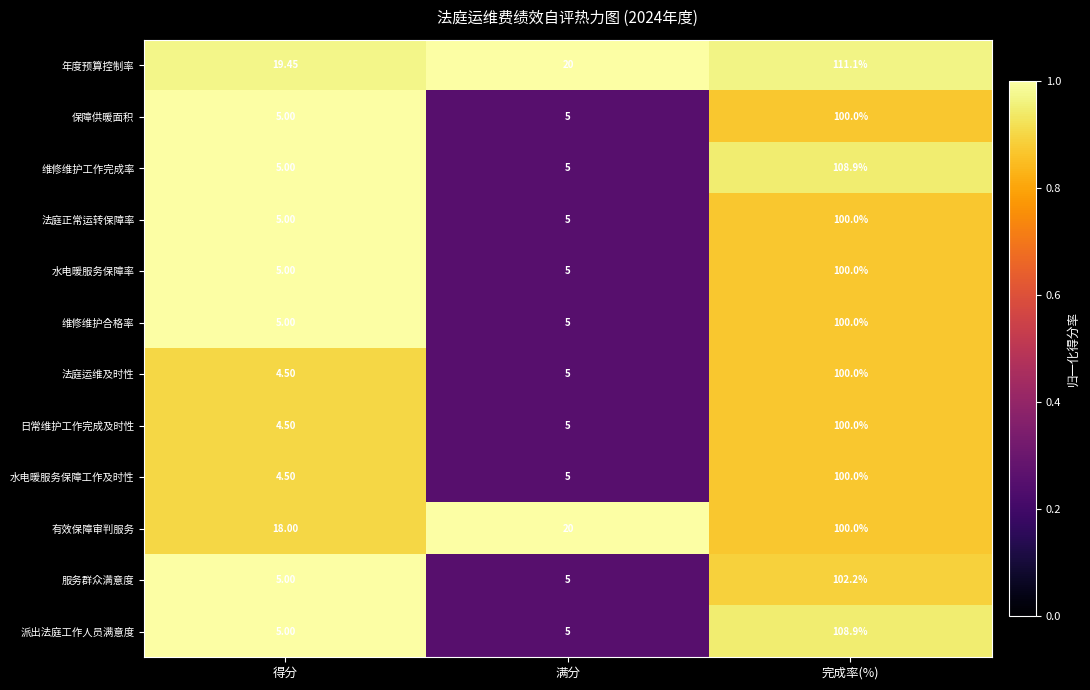

Which category has the highest value in the 法庭运维及时性 series?

完成率(%)